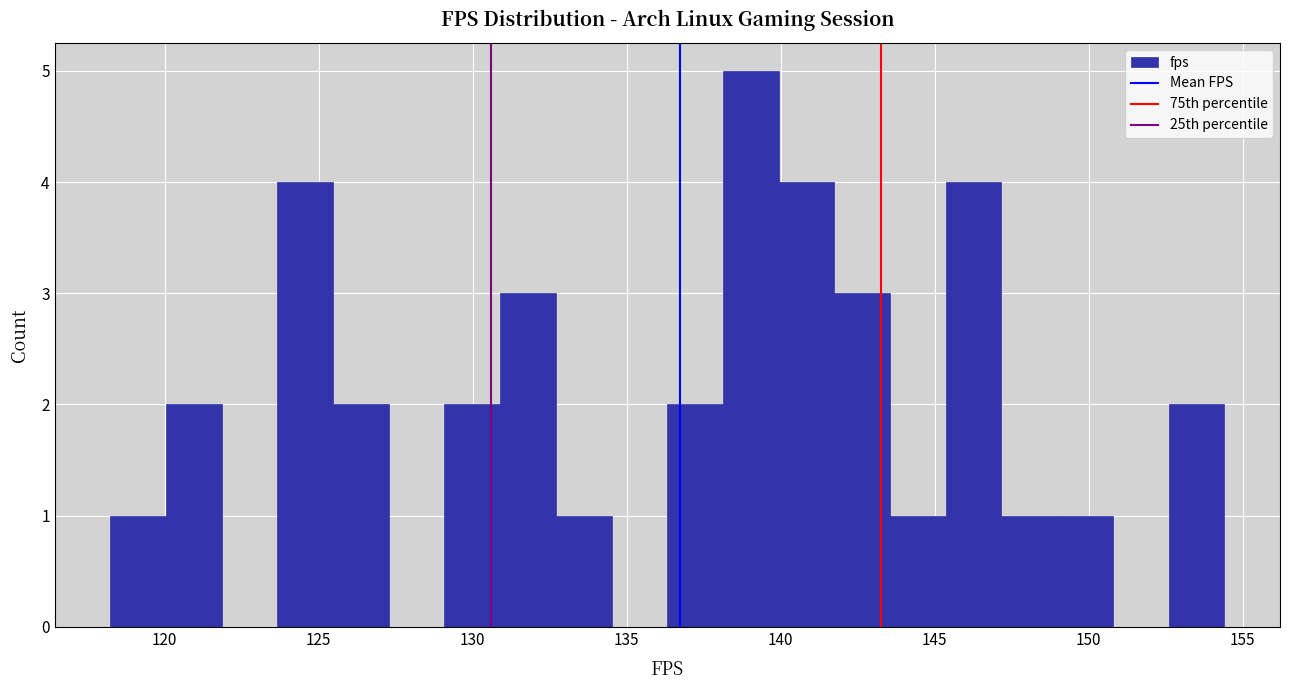

Around what value on the x-axis is the tallest bar? Give the approximate position of its centre, as read against the axis.

139.0